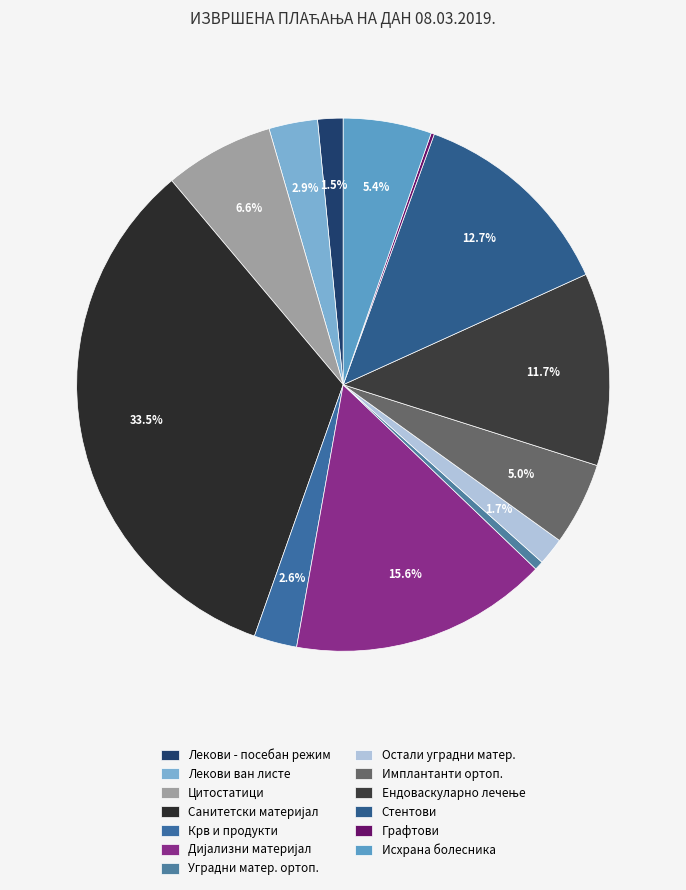

What is the largest slice in the pie chart?

САНИТЕТСКИ И МЕДИЦИНСКИ ПОТРОШНИ МАТЕРИЈАЛ